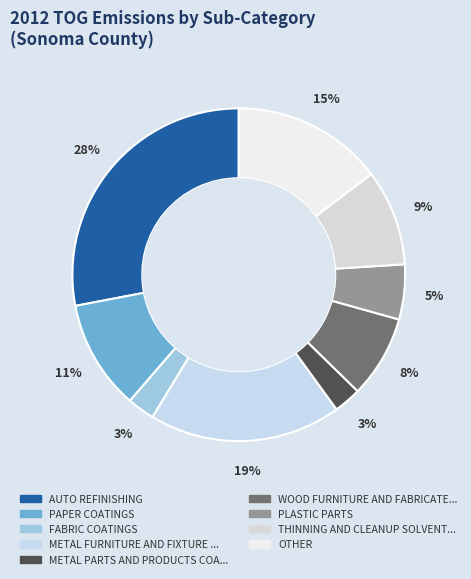

How many segments does this pie chart have?

9